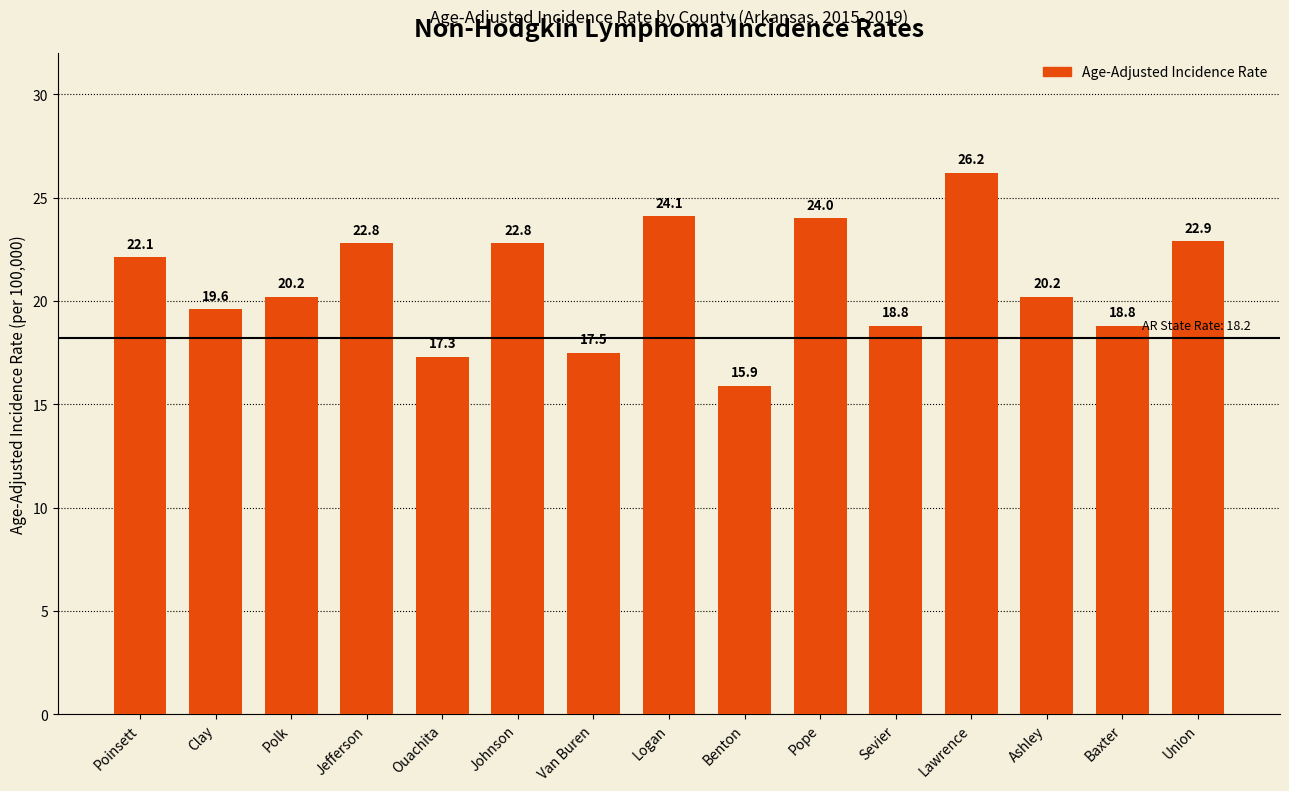

Between Van Buren and Pope, which is larger?

Pope